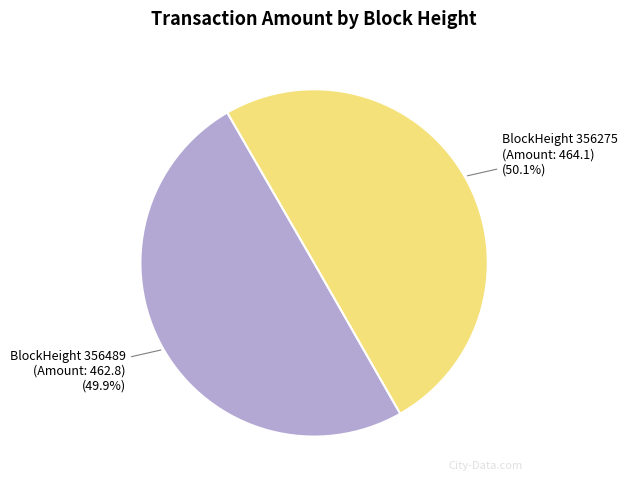

Is there a majority slice in this chart?

Yes